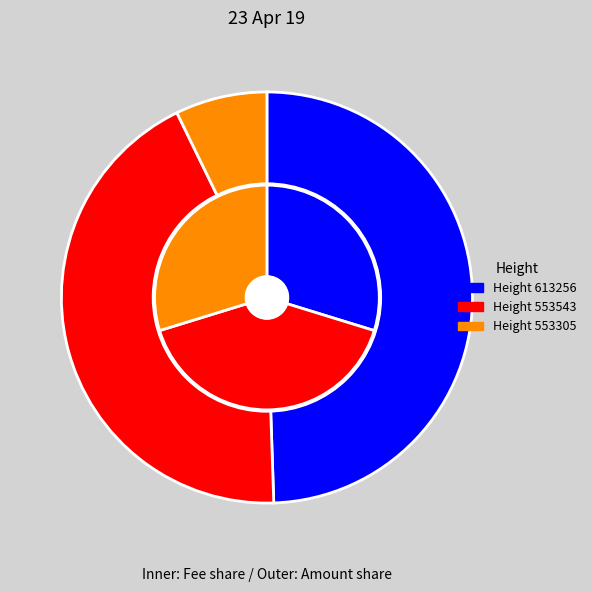

How many slices are in this pie chart?

3